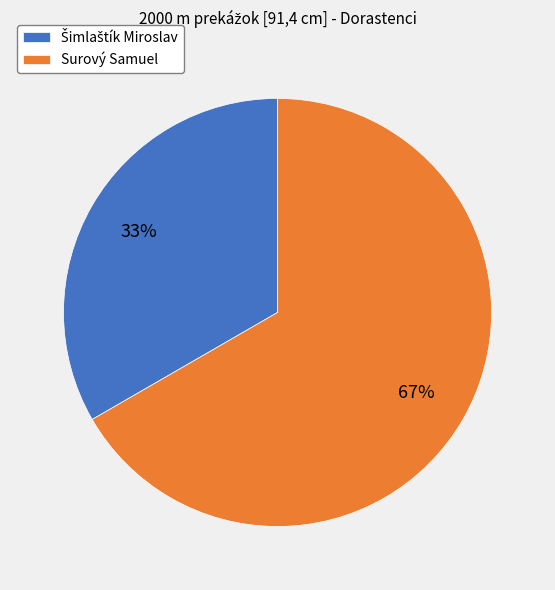

Count the number of slices in the pie.

2